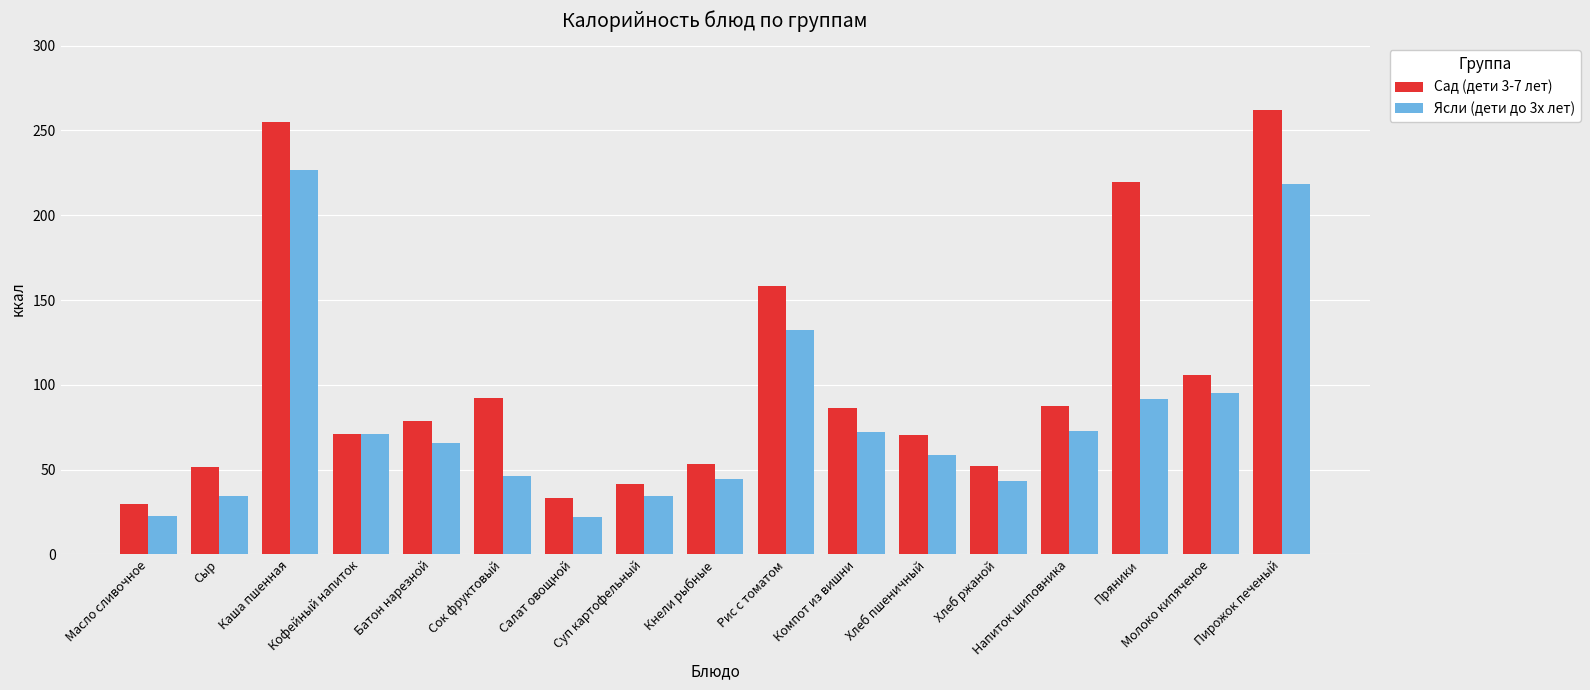

How many series are shown in this chart?

2